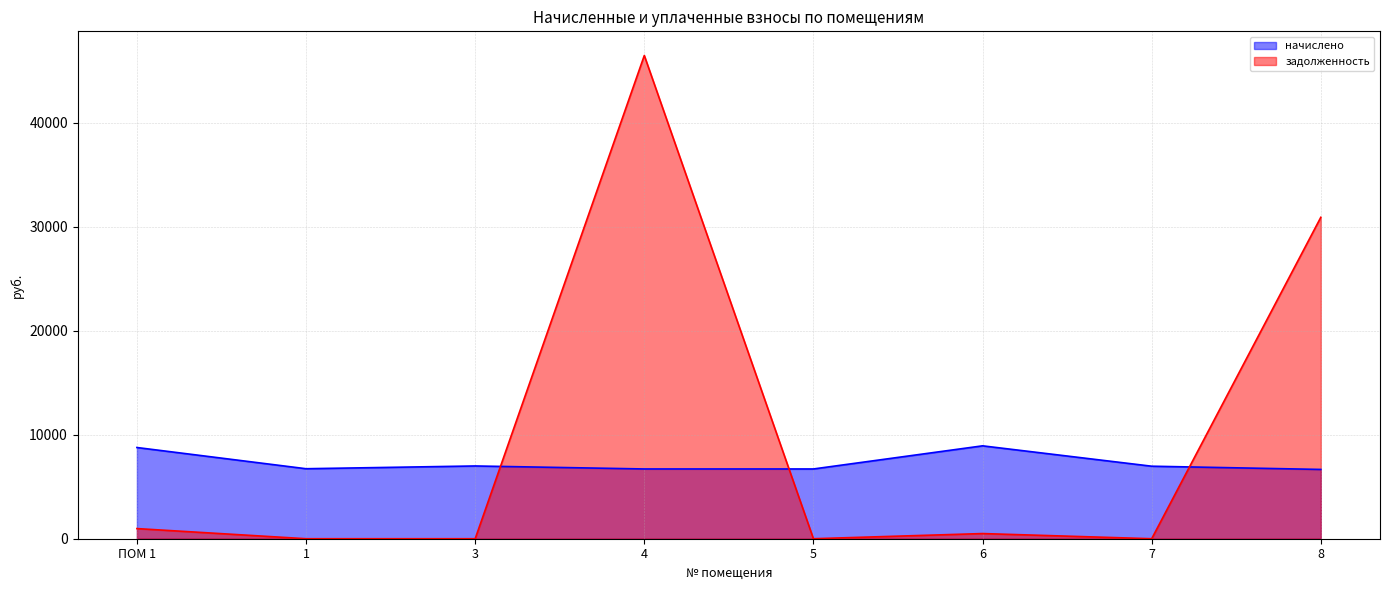

True or false: задолженность has a value of 0.0 at 5.

True